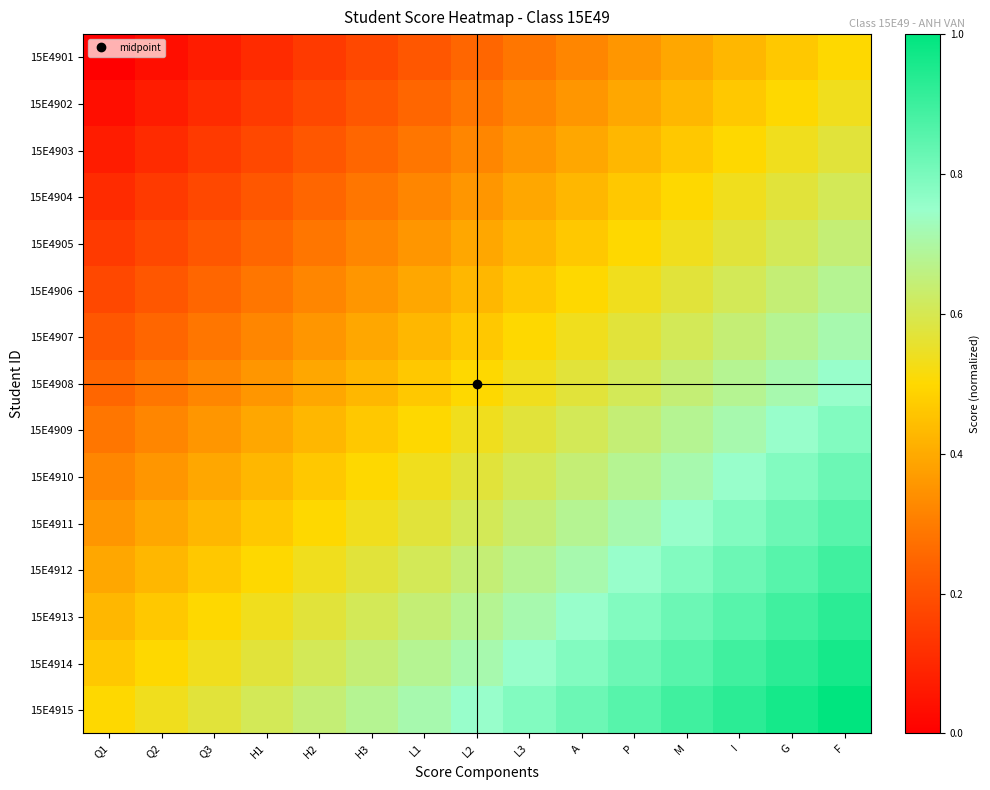

List the series in order of their peak value, highest first.

15E4915, 15E4914, 15E4913, 15E4912, 15E4911, 15E4910, 15E4909, 15E4908, 15E4907, 15E4906, 15E4905, 15E4904, 15E4903, 15E4902, 15E4901